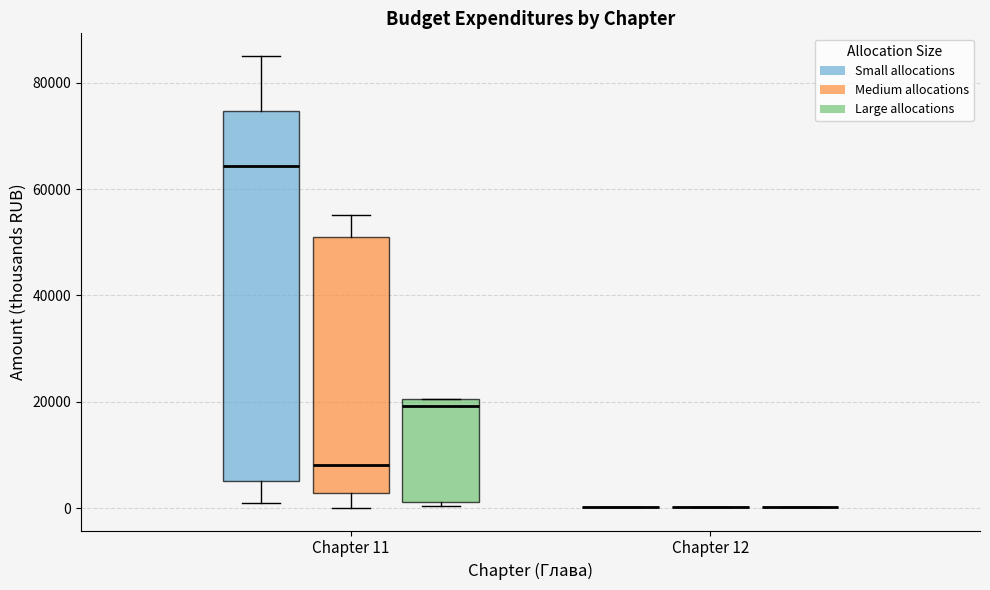

Reading left to right, read every box against the y-axis: the position of its median line, the range the box covers, and the ends of its whiskers. The values are not printed on the chart, so give them approximately, as read against the axis.

Chapter 11 (Small allocations): median 64000, box 6000 to 74000, whiskers 2000 to 86000
Chapter 11 (Medium allocations): median 8000, box 2000 to 50000, whiskers 0 to 56000
Chapter 11 (Large allocations): median 20000 (just below the box's upper edge), box 2000 to 20000, whiskers 0 to 20000
Chapter 12 (Small allocations): box collapsed to a line at 0, whiskers 0 to 0
Chapter 12 (Medium allocations): box collapsed to a line at 0, whiskers 0 to 0
Chapter 12 (Large allocations): box collapsed to a line at 0, whiskers 0 to 0